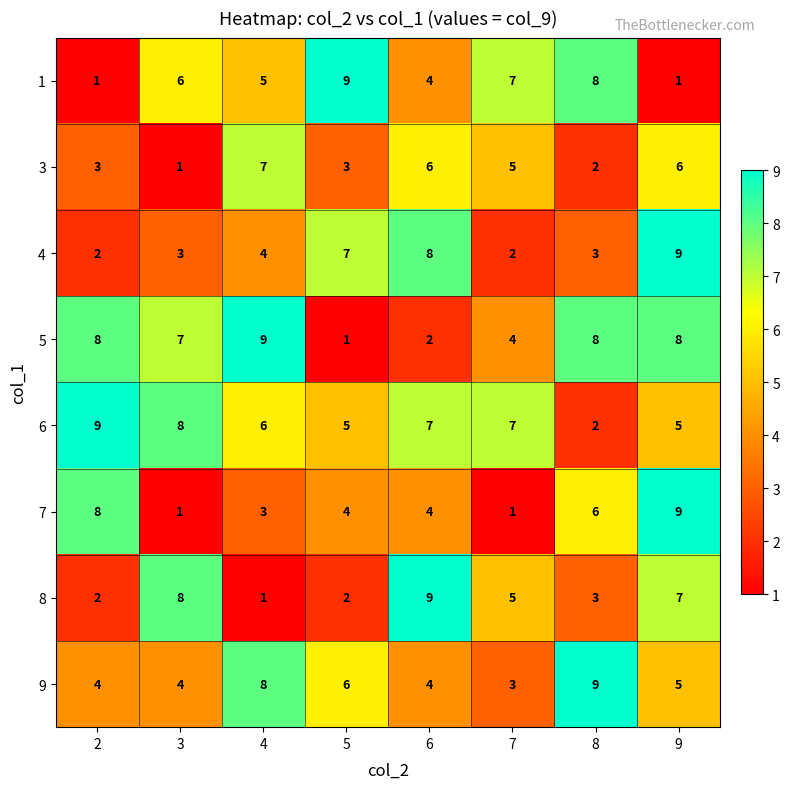

What value does the 7 series have at 2?

8